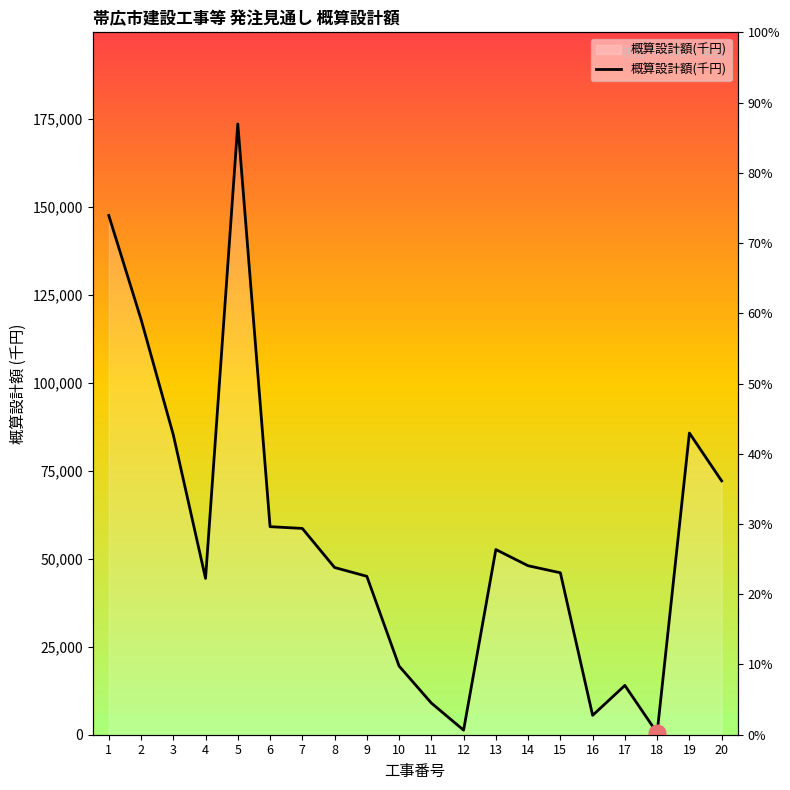

Read the value at 19, to the nearest 50.

85700